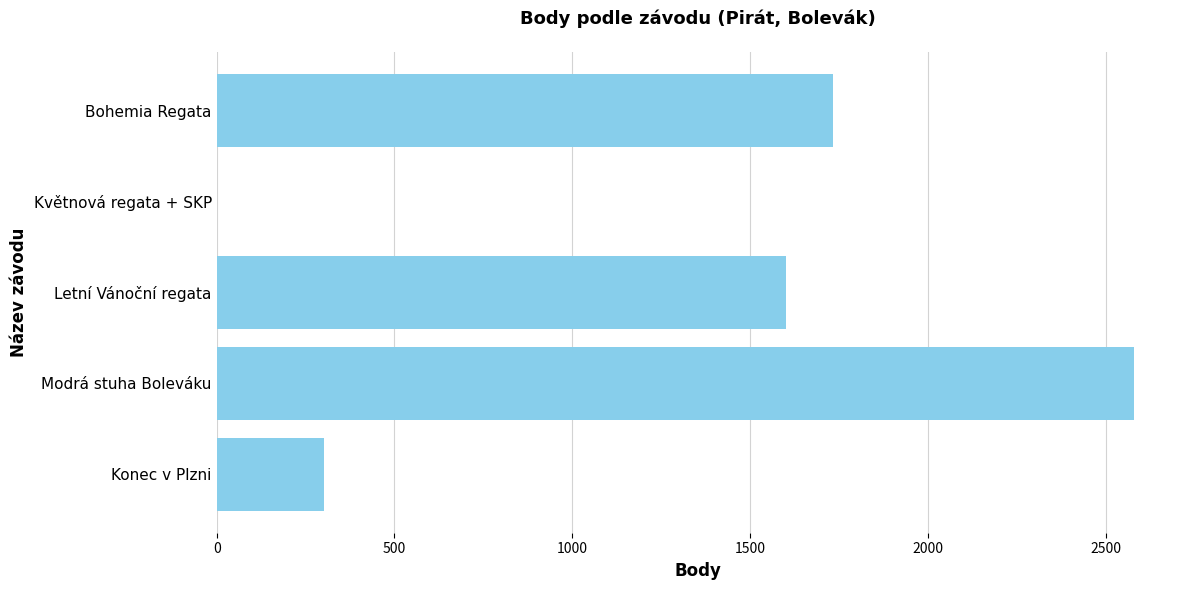

Reading bottom to top, extract all data points from this chart.

Konec v Plzni=303	Modrá stuha Boleváku=2580	Letní Vánoční regata=1600	Květnová regata + SKP=0	Bohemia Regata=1734